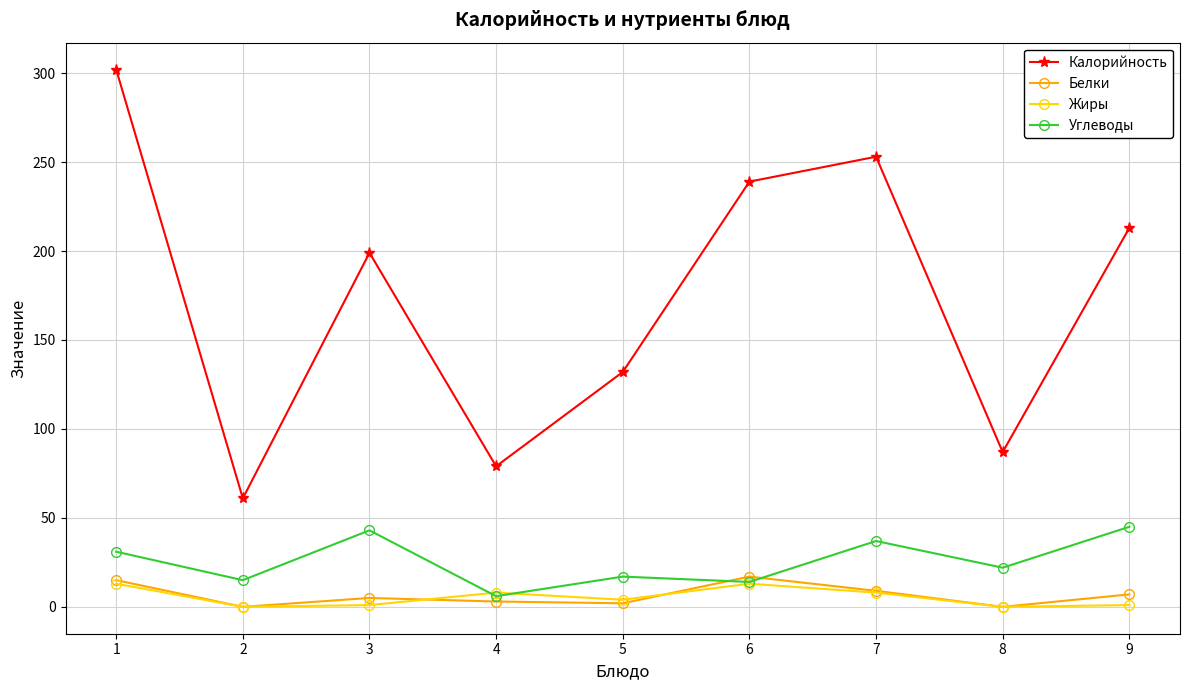

What is the highest value of the Калорийность series?

302